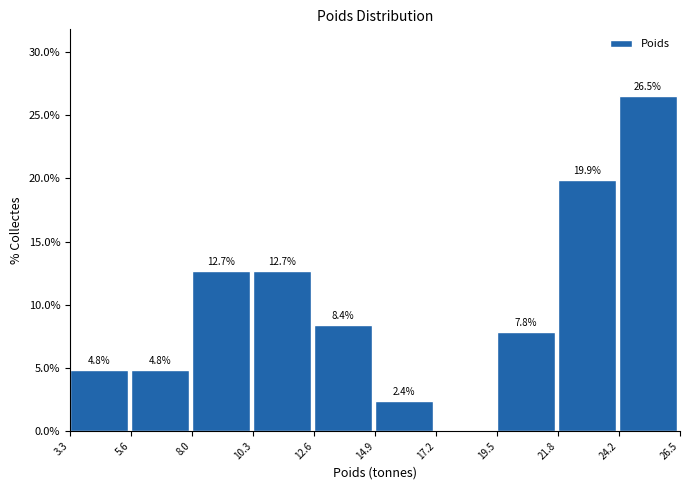

Over which range of the x-axis is the bar tallest?

24.2 to 26.5